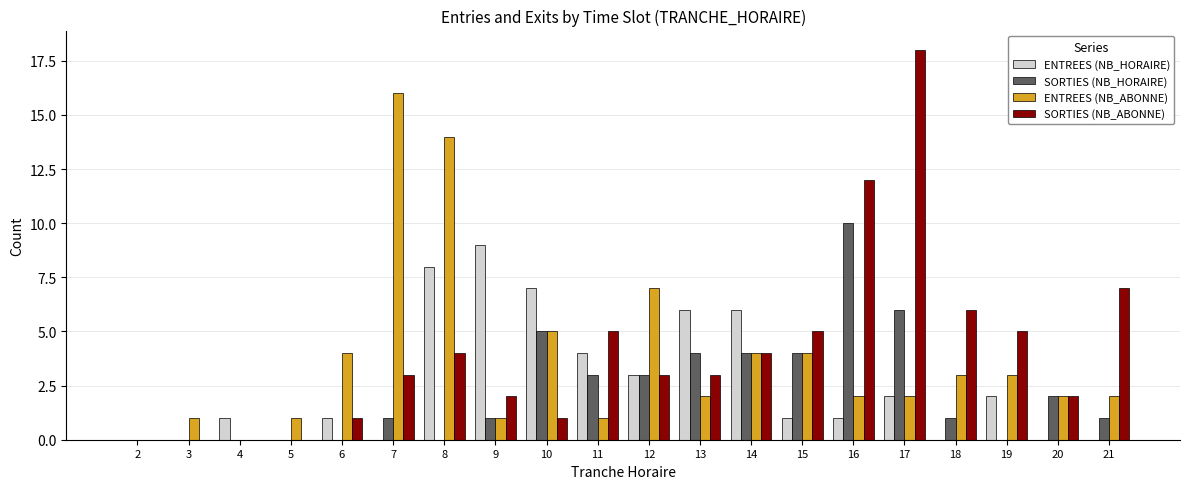

Is it true that SORTIES (NB_HORAIRE) equals 6 at 17?

True